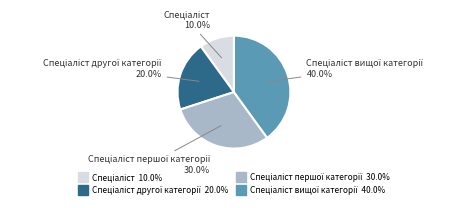

How many segments does this pie chart have?

4